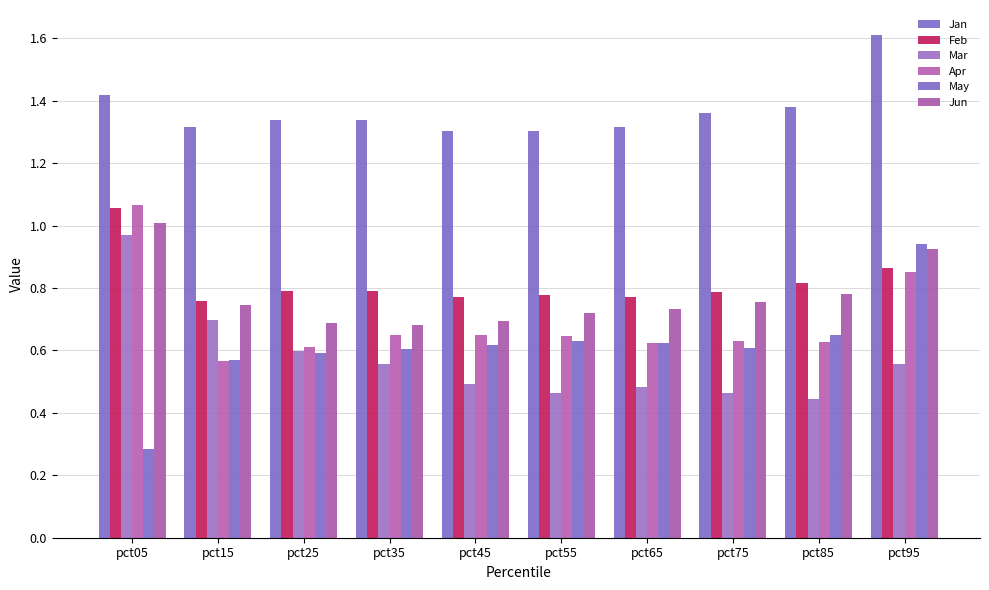

Count the number of categories in the chart.

10